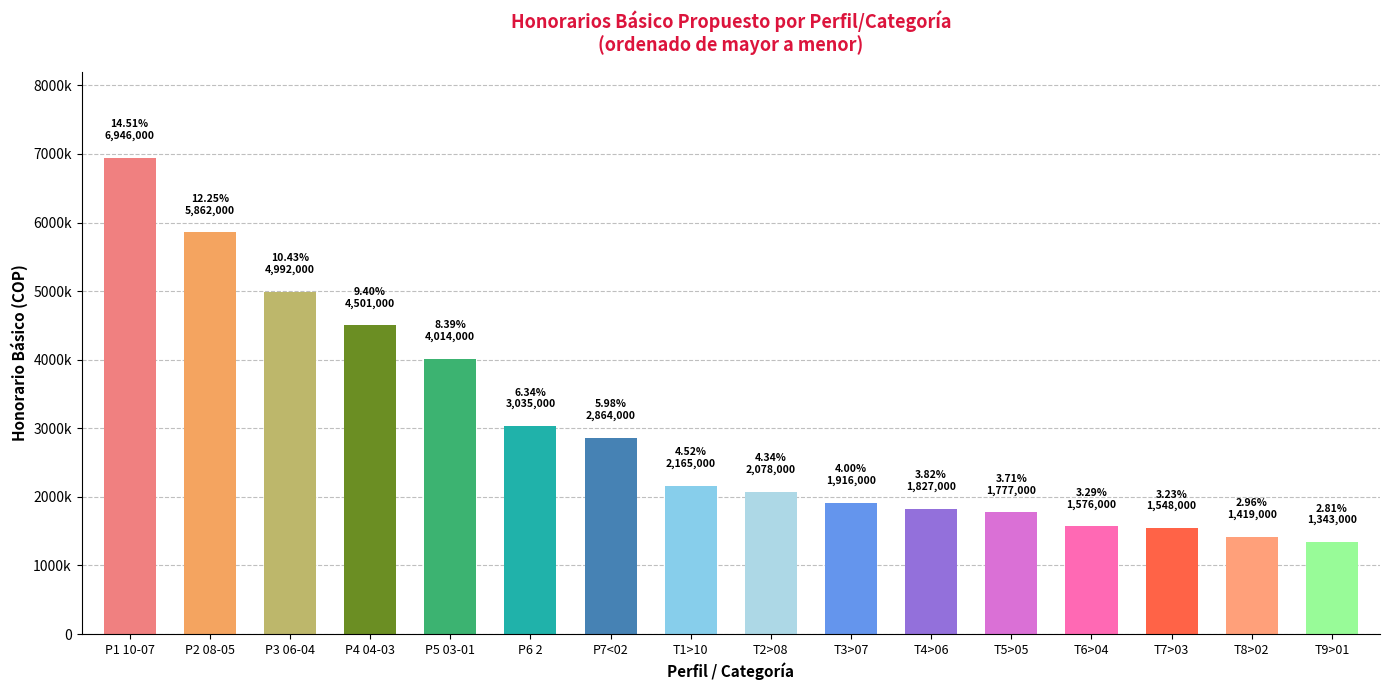

What is the difference between the maximum and minimum values?

5603000